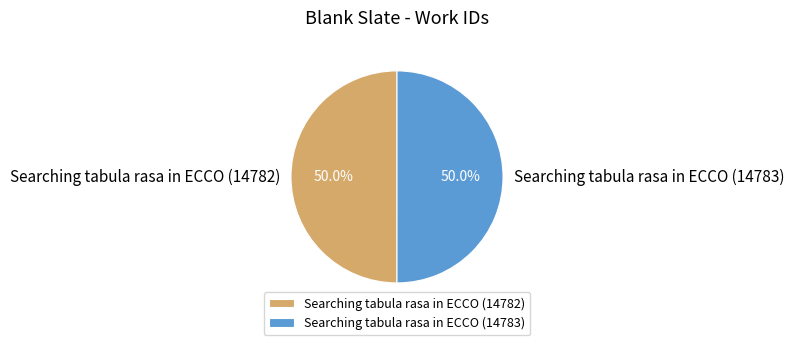

What is the ratio of the value at Searching tabula rasa in ECCO (14782) to the value at Searching tabula rasa in ECCO (14783)?

1.0